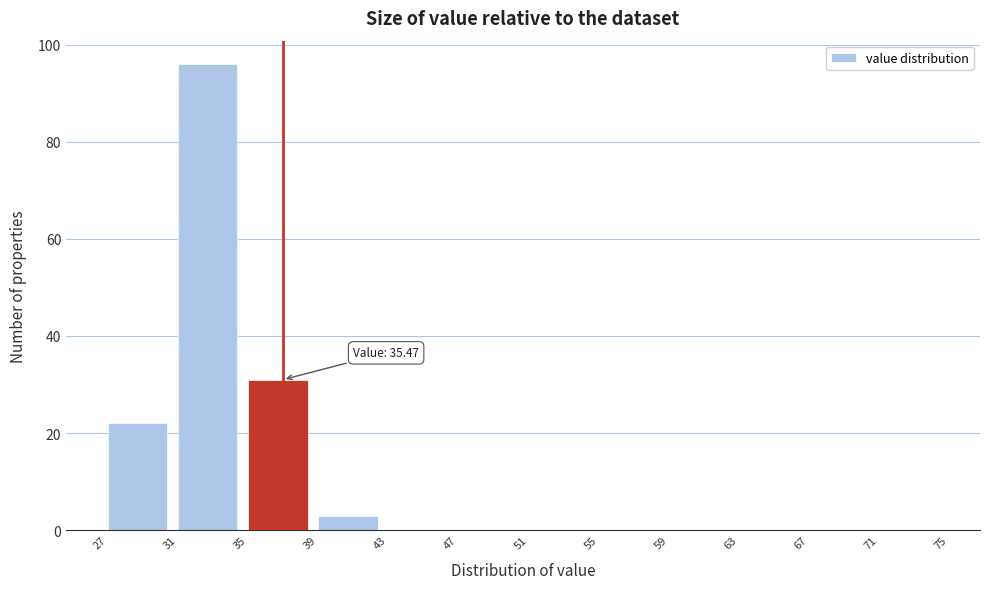

Which range on the x-axis has the tallest bar?

31 to 35